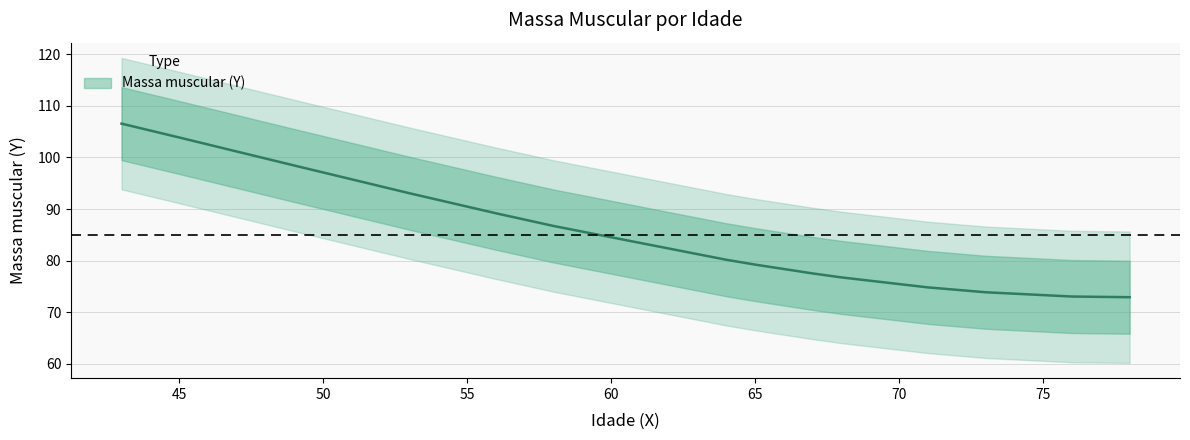

How many lines are shown in the chart?

1